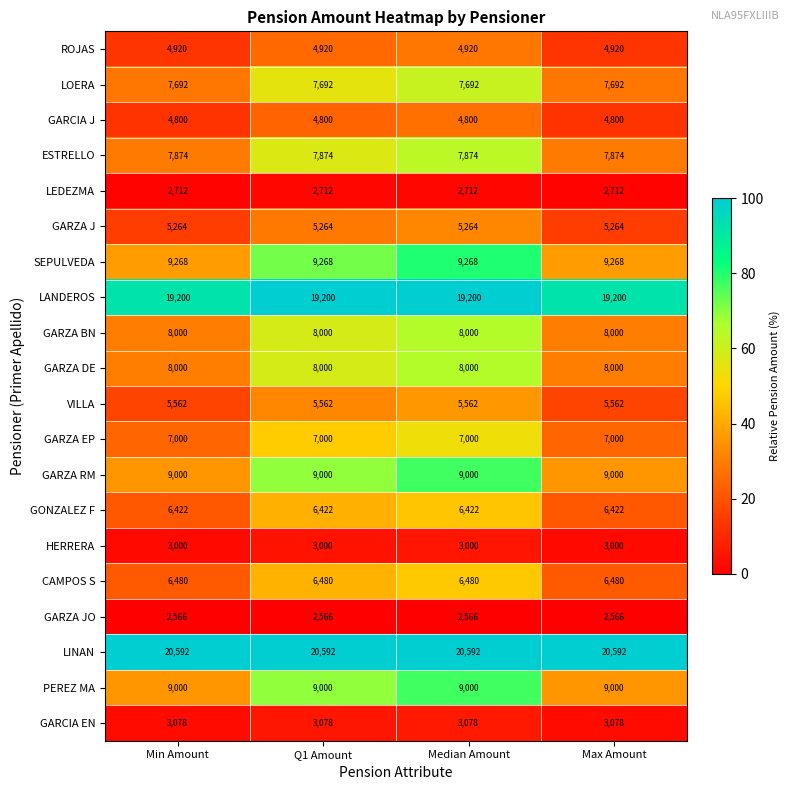

What is the sum of all SEPULVEDA values?

37072